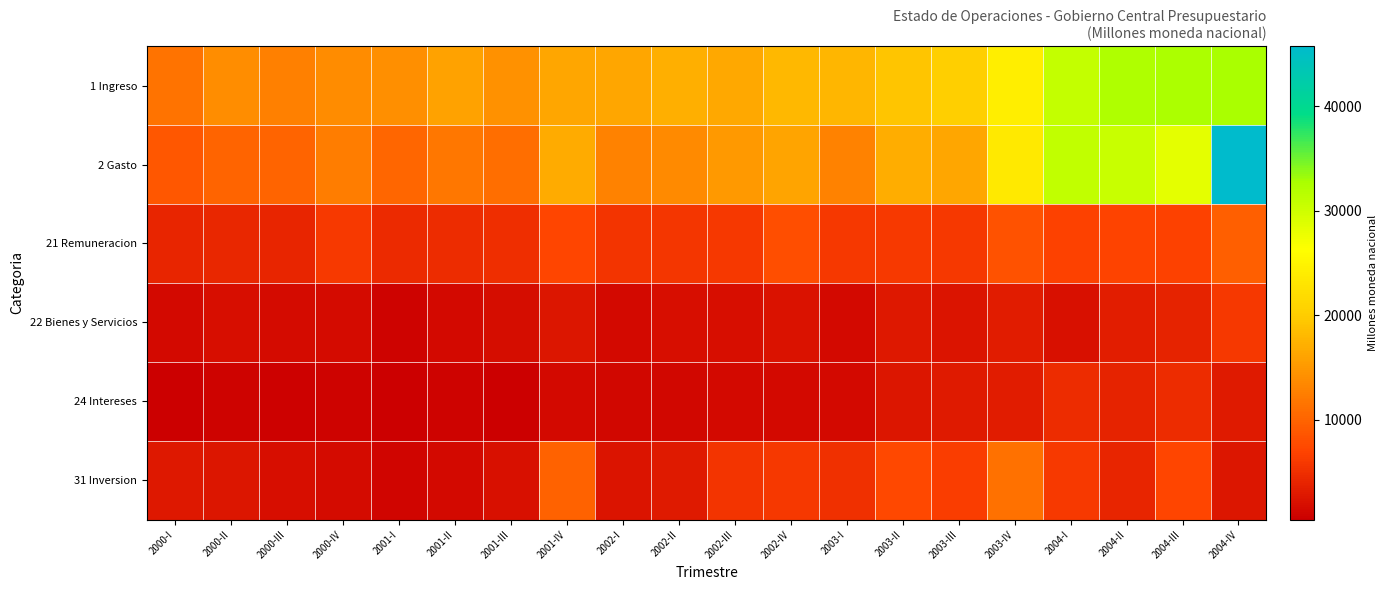

Between 2000-I and 2001-III, which series saw the biggest shift?

1 Ingreso